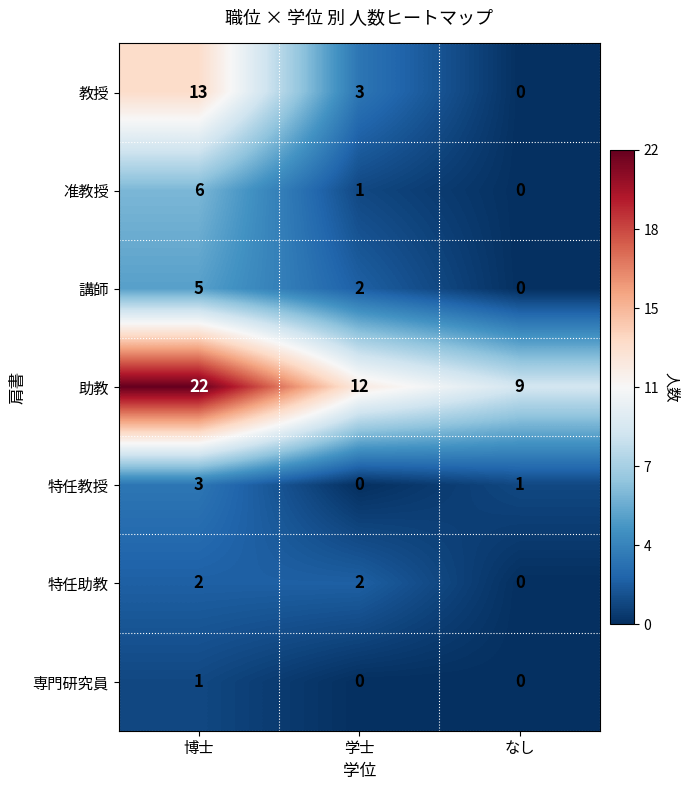

Which series has the largest total across all categories?

助教